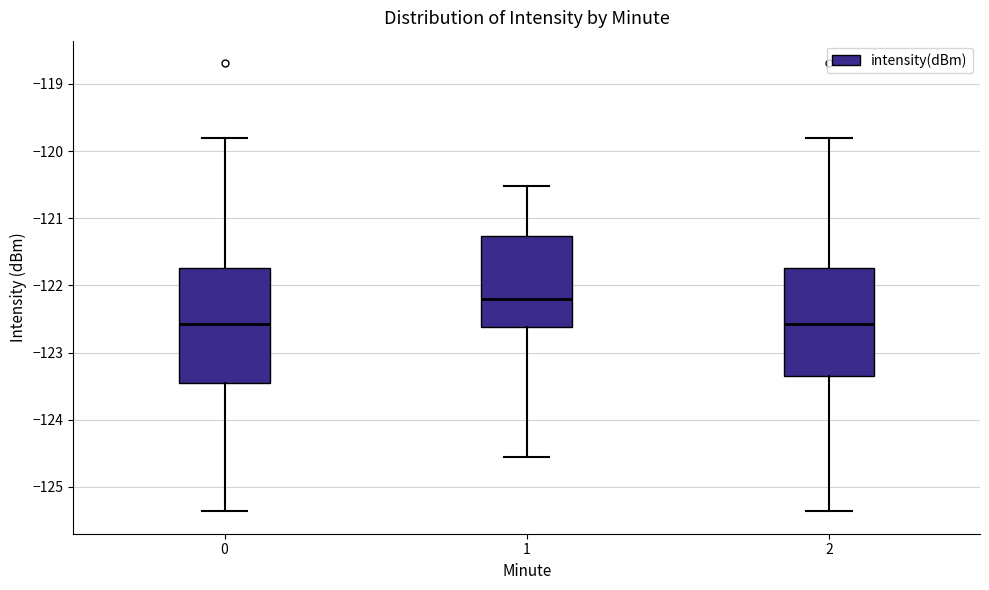

Reading left to right, transcribe this box plot: for each box, give where its median line is, the range the box spans, and where its two whiskers end, as read against the y-axis. The values are not printed on the chart, so give them approximately, as read against the axis.

0: median -122.6, box -123.4 to -121.7, whiskers -125.4 to -119.8
1: median -122.2, box -122.6 to -121.3, whiskers -124.6 to -120.5
2: median -122.6, box -123.4 to -121.7, whiskers -125.4 to -119.8